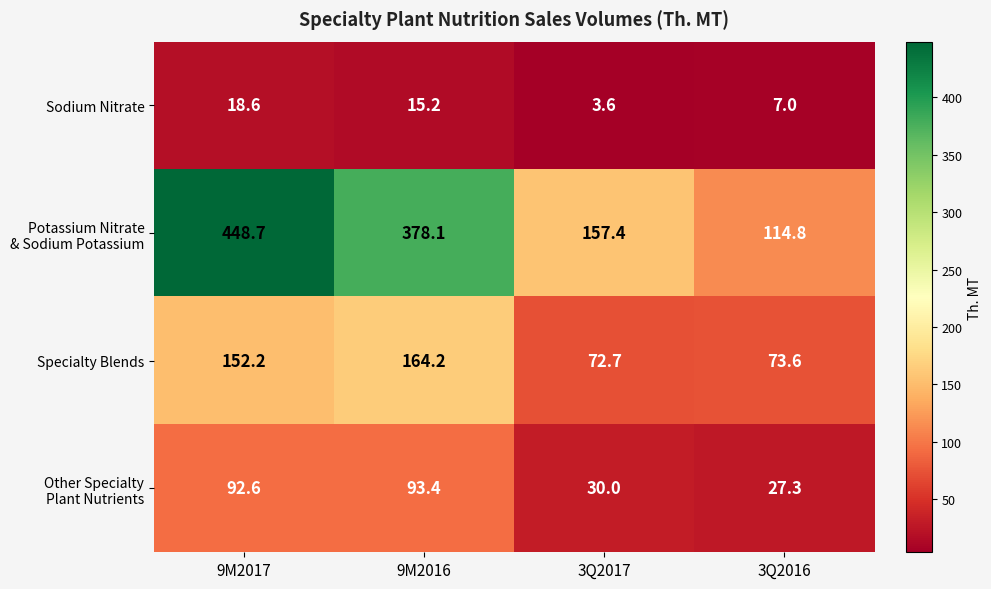

What is the maximum value shown in the chart?

448.7